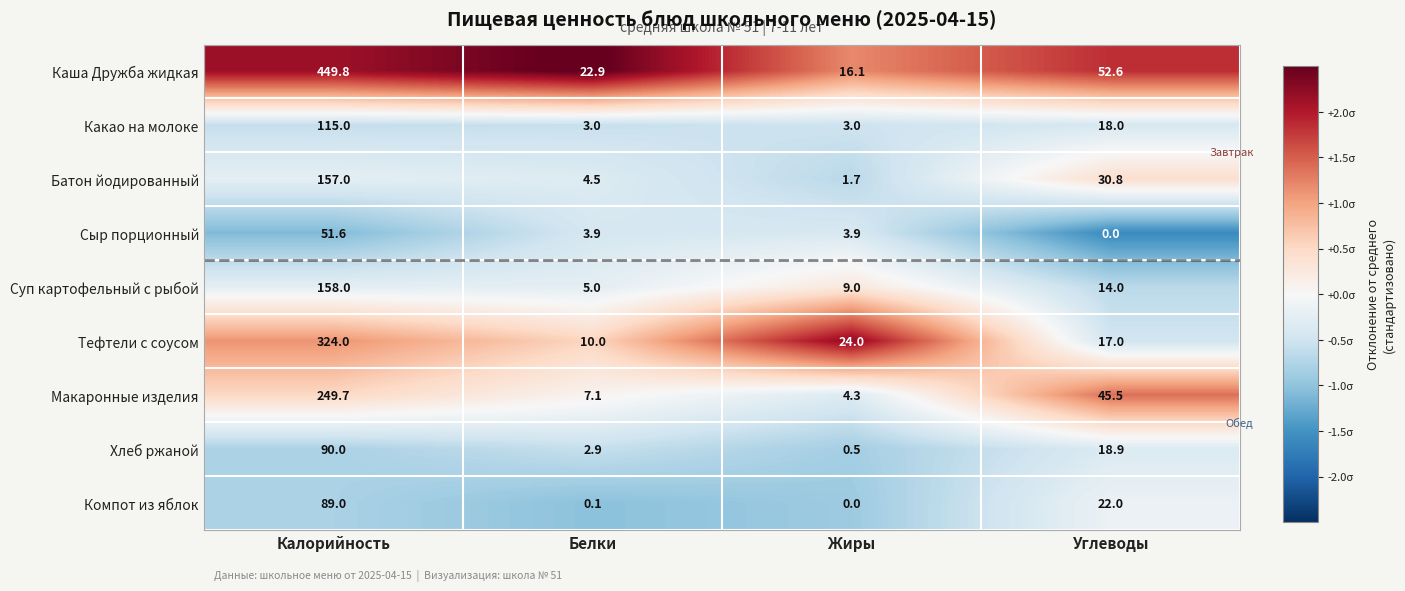

What is the lowest value of the Батон йодированный series?

1.7